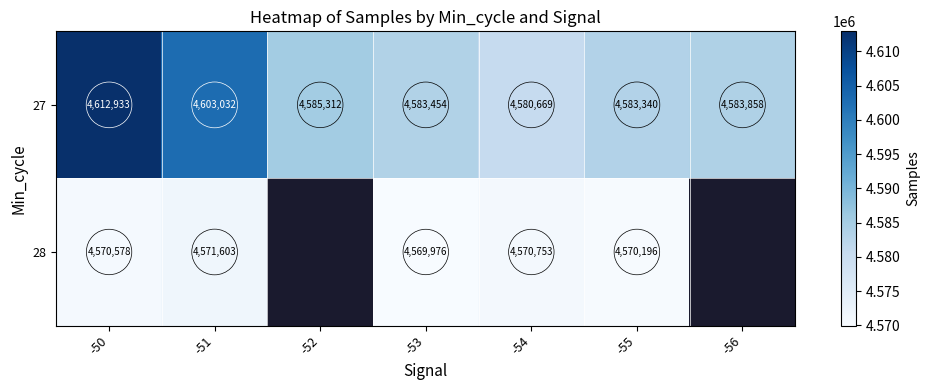

At -54, list the series in order from smallest to largest.

28, 27